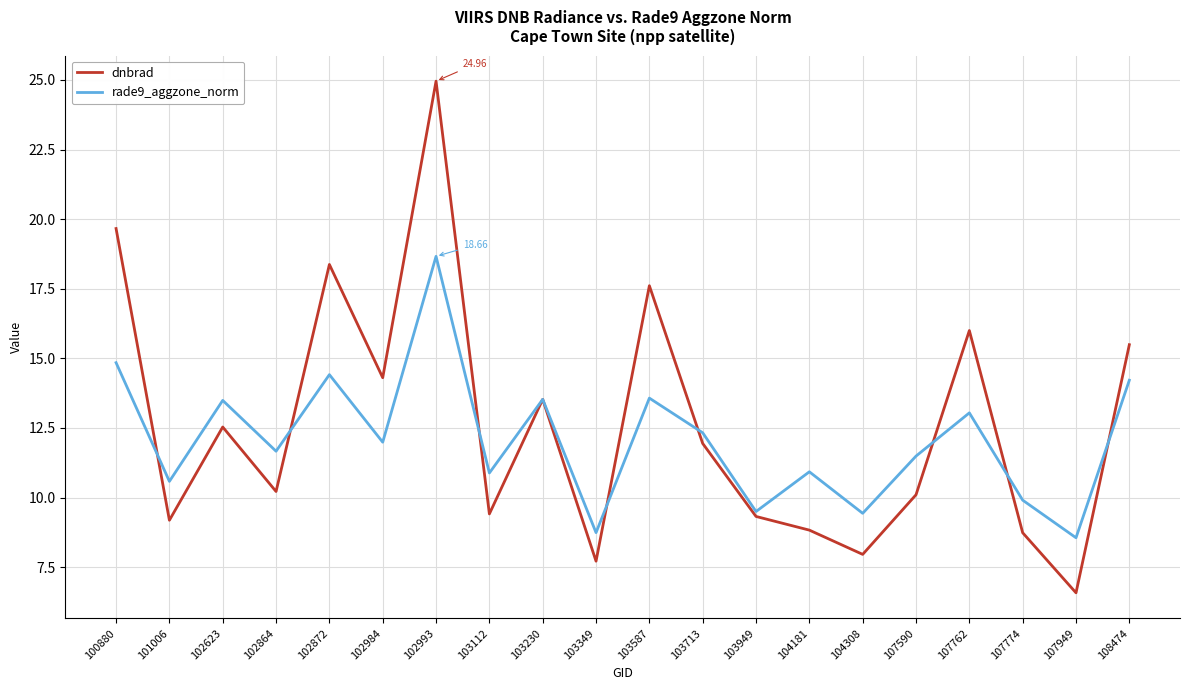

How many lines are shown in the chart?

2